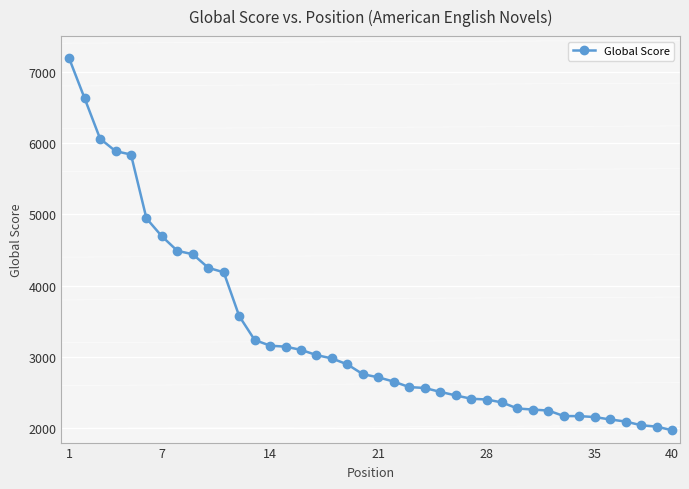

What is the greatest value displayed?

7188